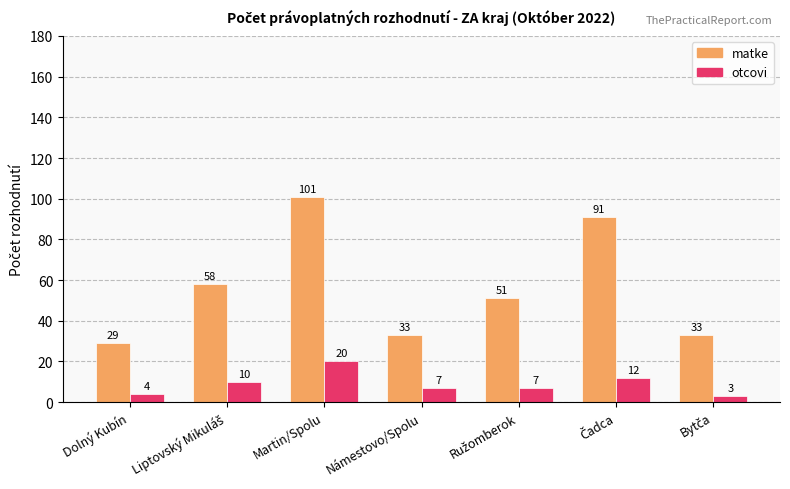

Which series has the widest spread of values?

matke